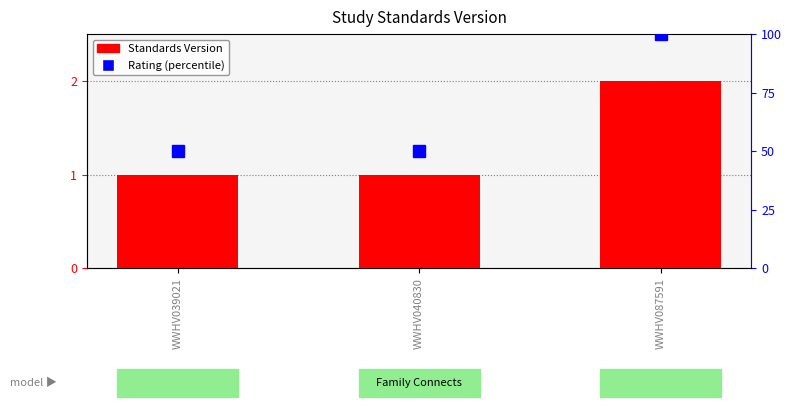

What is the maximum value for Rating (percentile)?

100